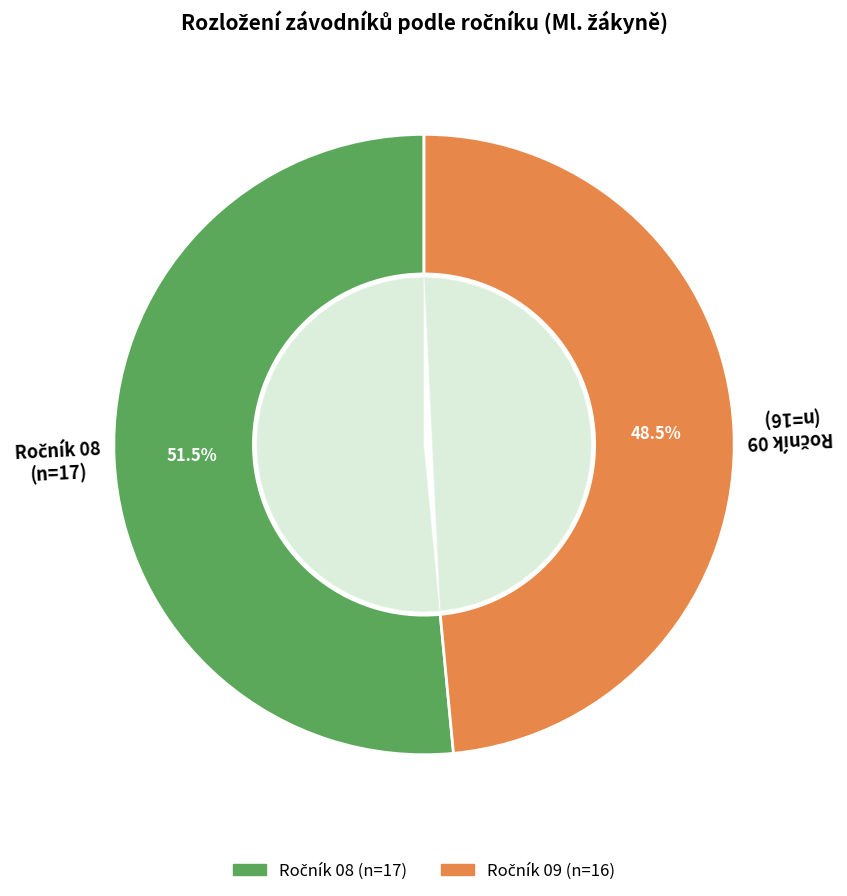

True or false: 08 accounts for 52% of the total.

True